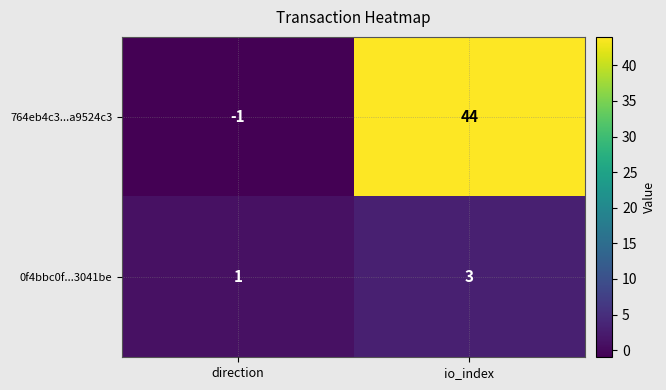

At which label is 0f4bbc0f...3041be closest to 2?

direction